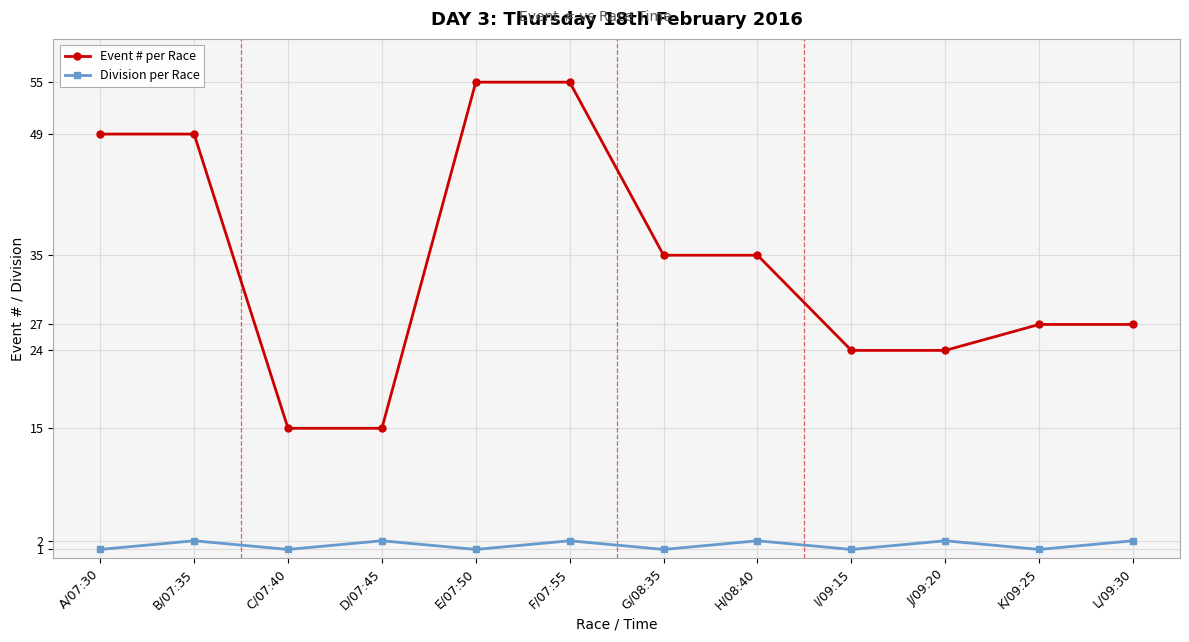

Is this an area chart (filled region under the line)?

No